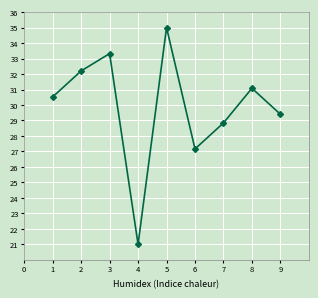

What is the value of the 6th point from the left?

27.2